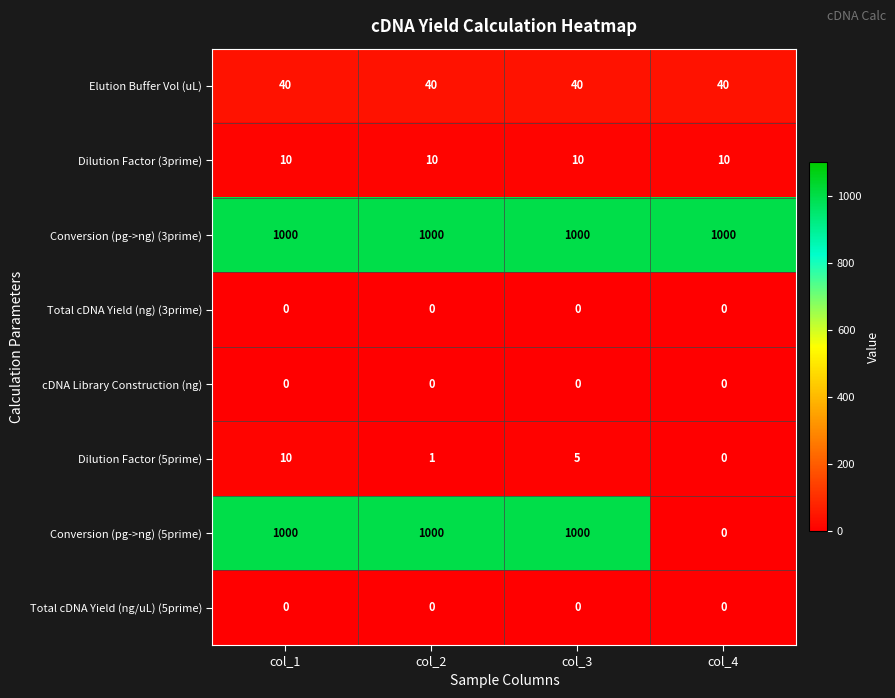

True or false: Dilution Factor (5prime) has a value of -5 at col_4.

False